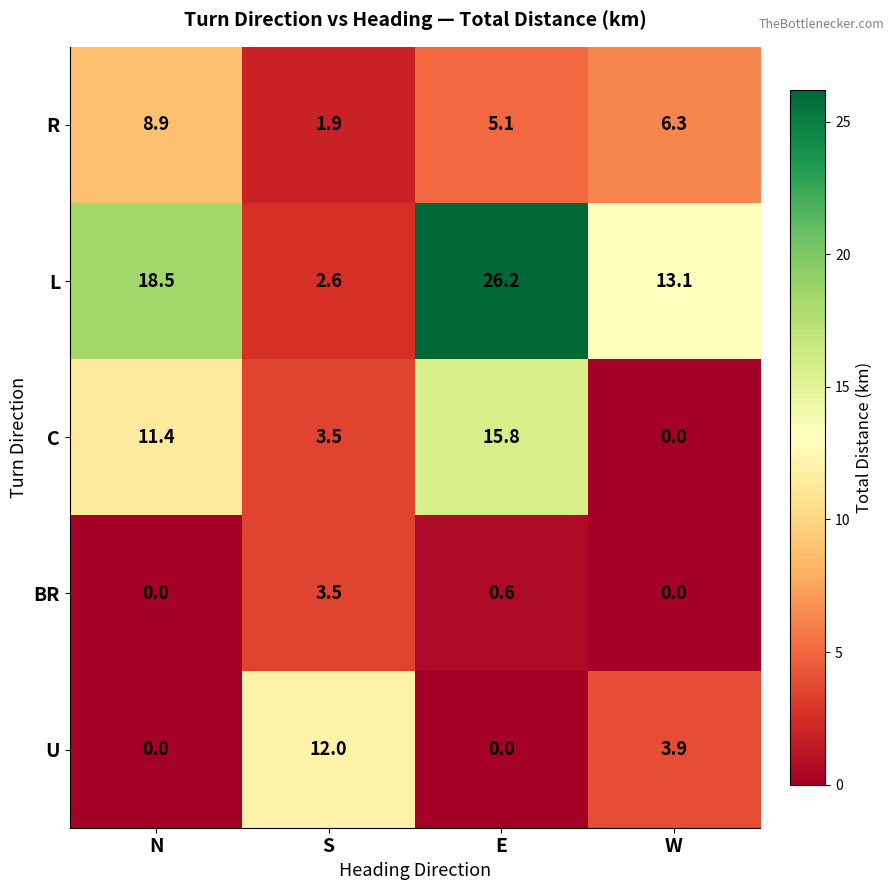

Is it true that L equals 26.2 at E?

True